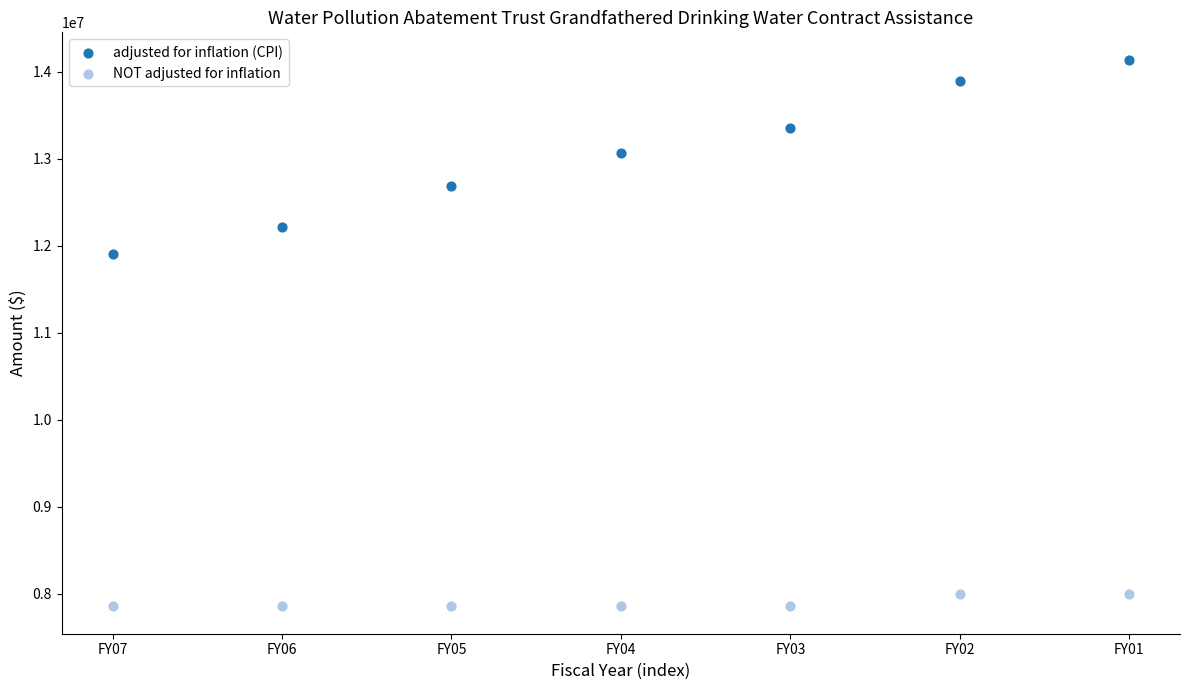

Across all data points, what is the range of Y values (max minus min)?

6285786